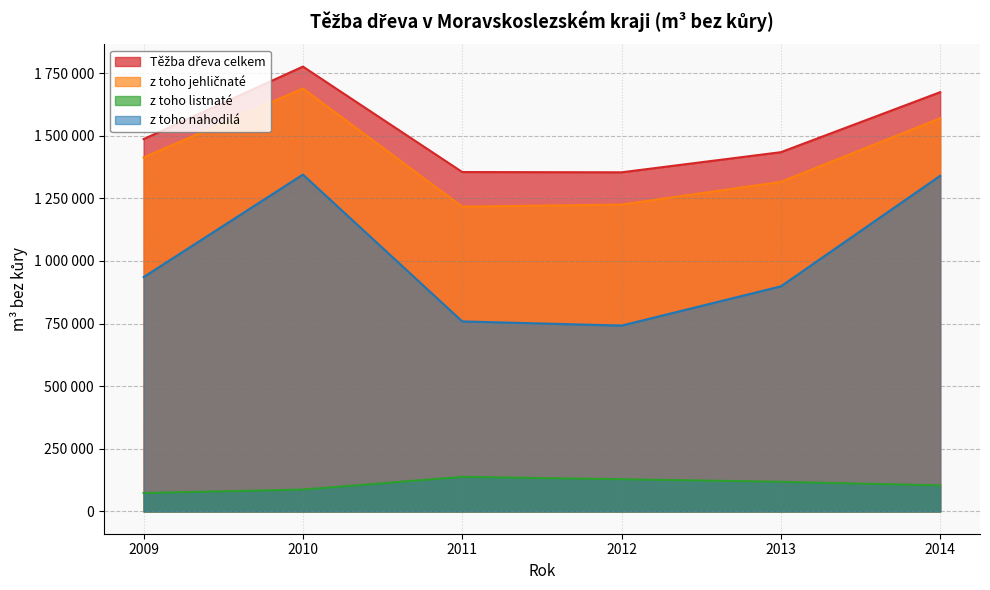

What is the difference between the highest and lowest values at 2014?

1569742